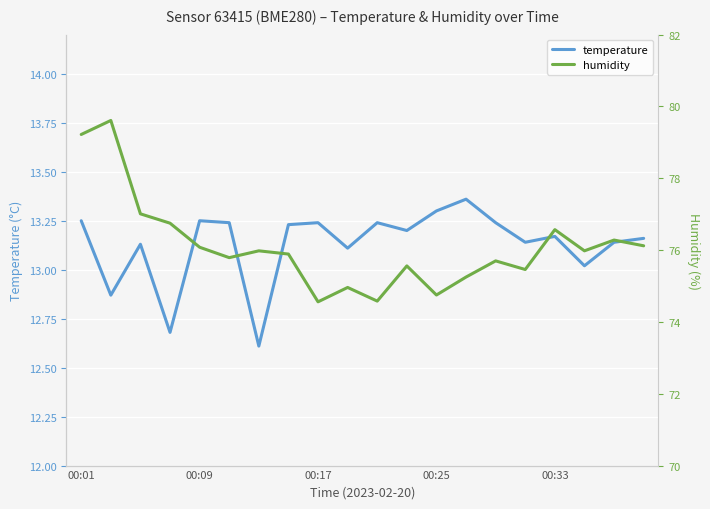

Which series has the widest spread of values?

humidity